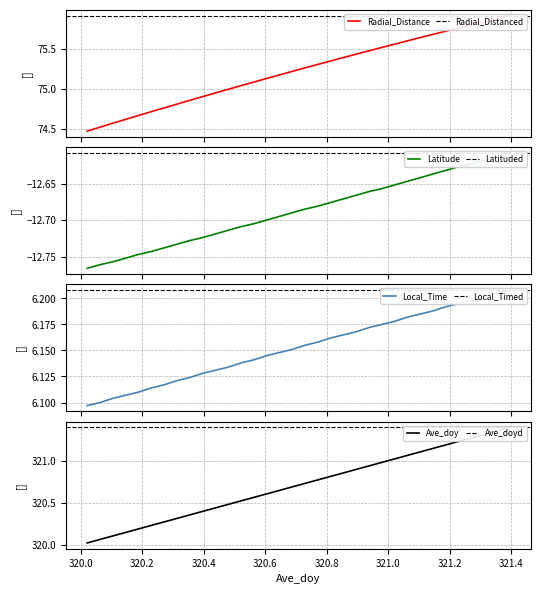

Is the value of Latitude at 26 greater than the value of Ave_doy at 29?

No